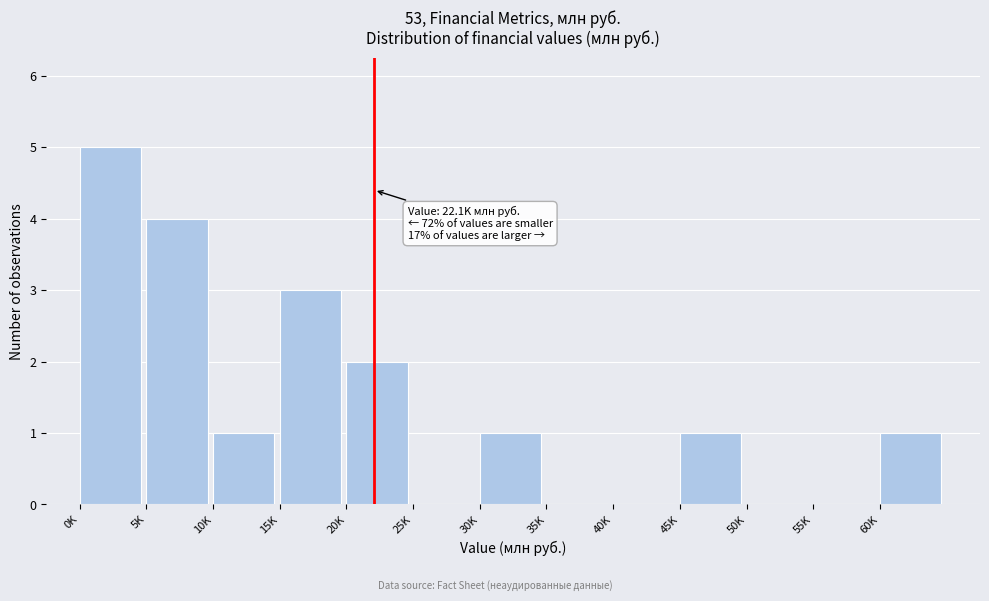

Reading right to left, transcribe all the data shown in this chart.

60K=1	55K=0	50K=0	45K=1	40K=0	35K=0	30K=1	25K=0	20K=2	15K=3	10K=1	5K=4	0K=5